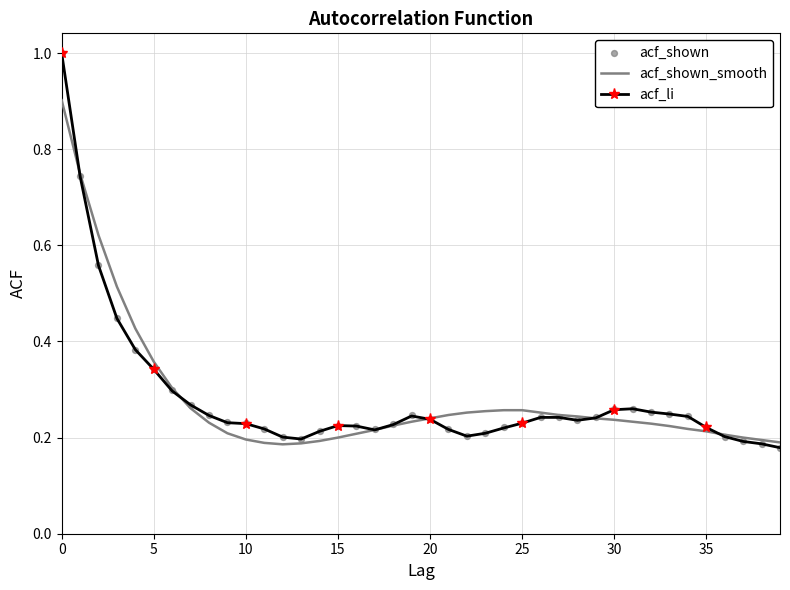

What are all the series names shown in the legend?

acf_shown_smooth, acf_li, acf_shown